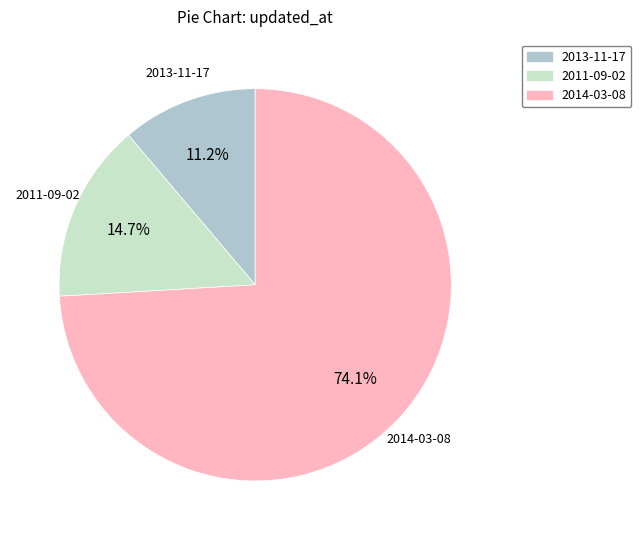

Is there a majority slice in this chart?

Yes